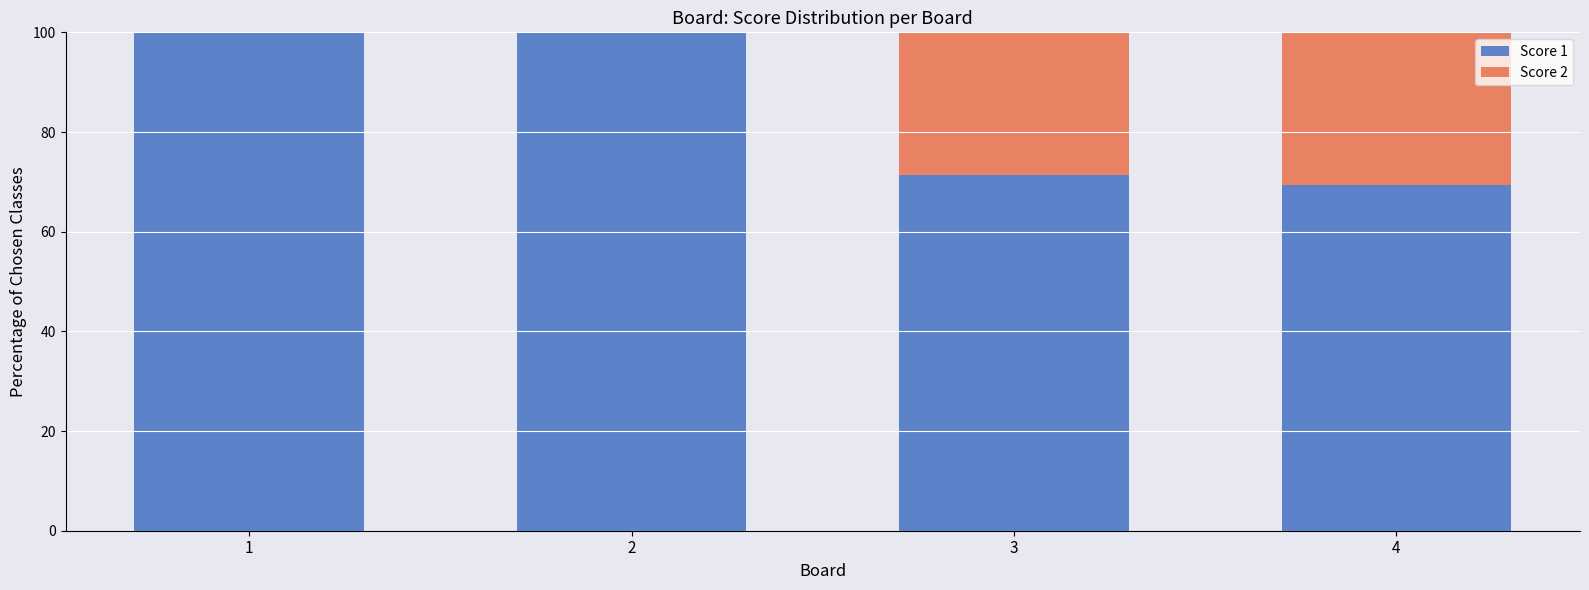

Count the number of data series in this chart.

2